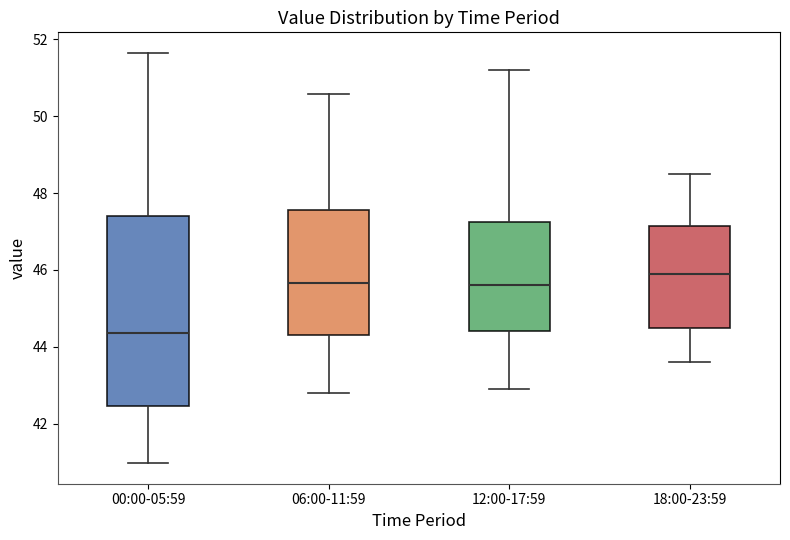

Reading left to right, transcribe this box plot: for each box, give where its median line is, the range the box spans, and where its two whiskers end, as read against the y-axis. The values are not printed on the chart, so give them approximately, as read against the axis.

00:00-05:59: median 44.4, box 42.4 to 47.4, whiskers 41.0 to 51.6
06:00-11:59: median 45.6, box 44.4 to 47.6, whiskers 42.8 to 50.6
12:00-17:59: median 45.6, box 44.4 to 47.2, whiskers 43.0 to 51.2
18:00-23:59: median 46.0, box 44.6 to 47.2, whiskers 43.6 to 48.6